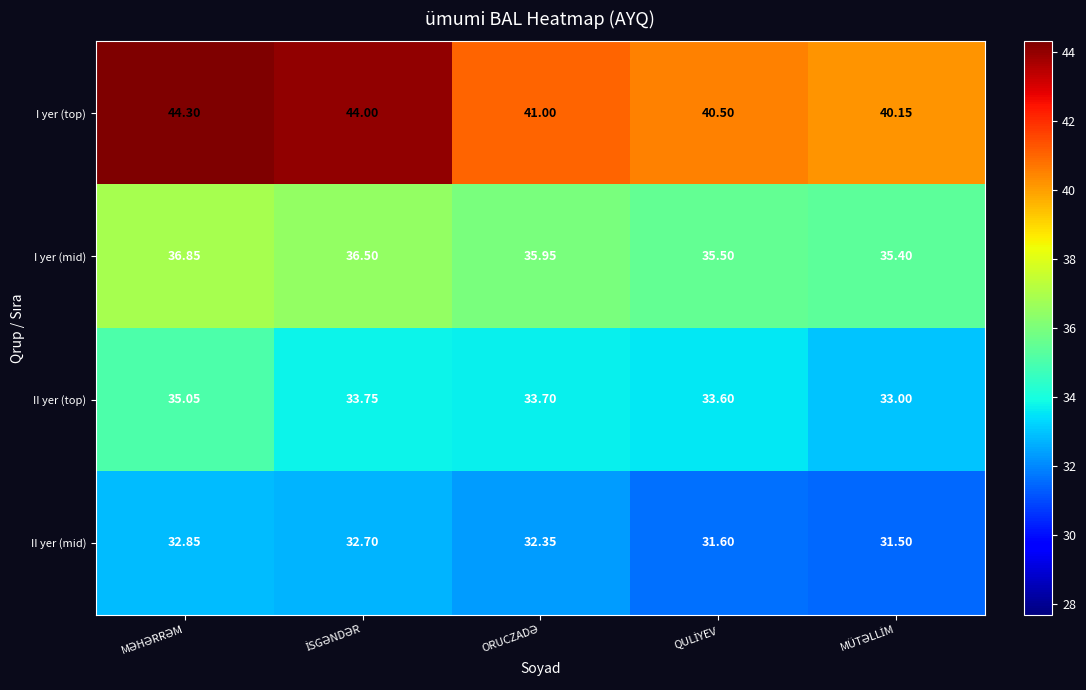

What is the greatest value displayed?

44.3